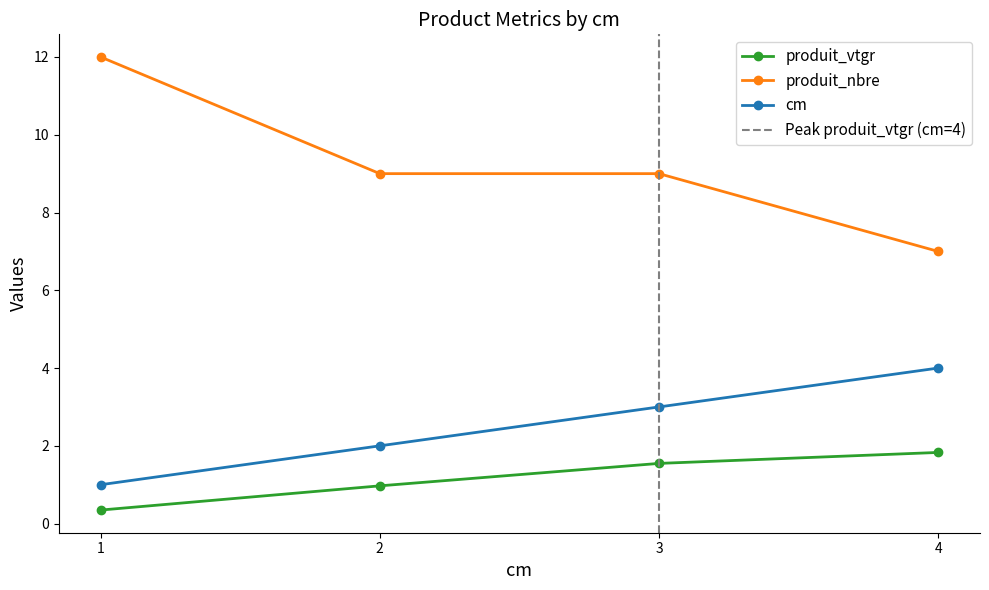

Does the chart have visible grid lines?

No